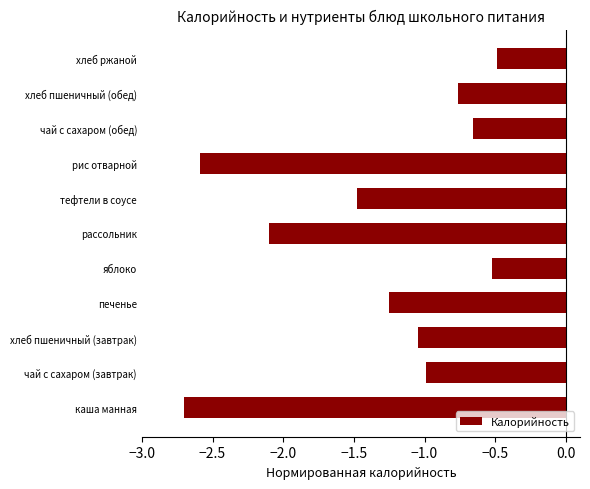

What is the change in value from чай с сахаром (завтрак) to печенье?

-0.3